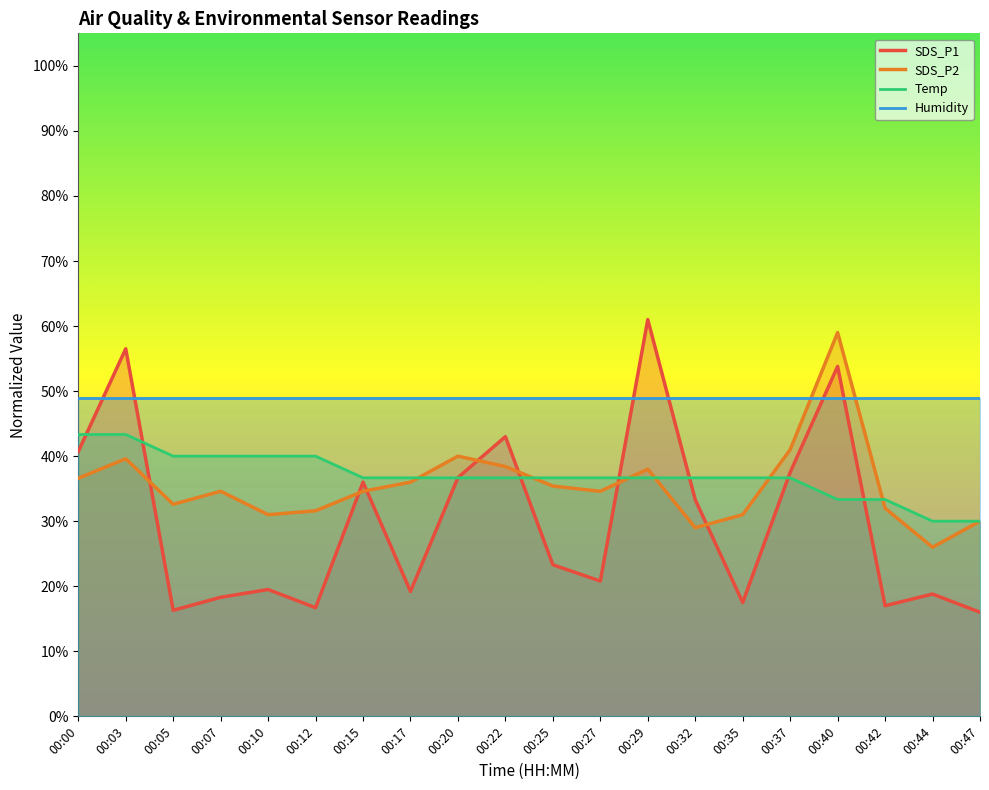

What is the minimum value for SDS_P1?

16.0